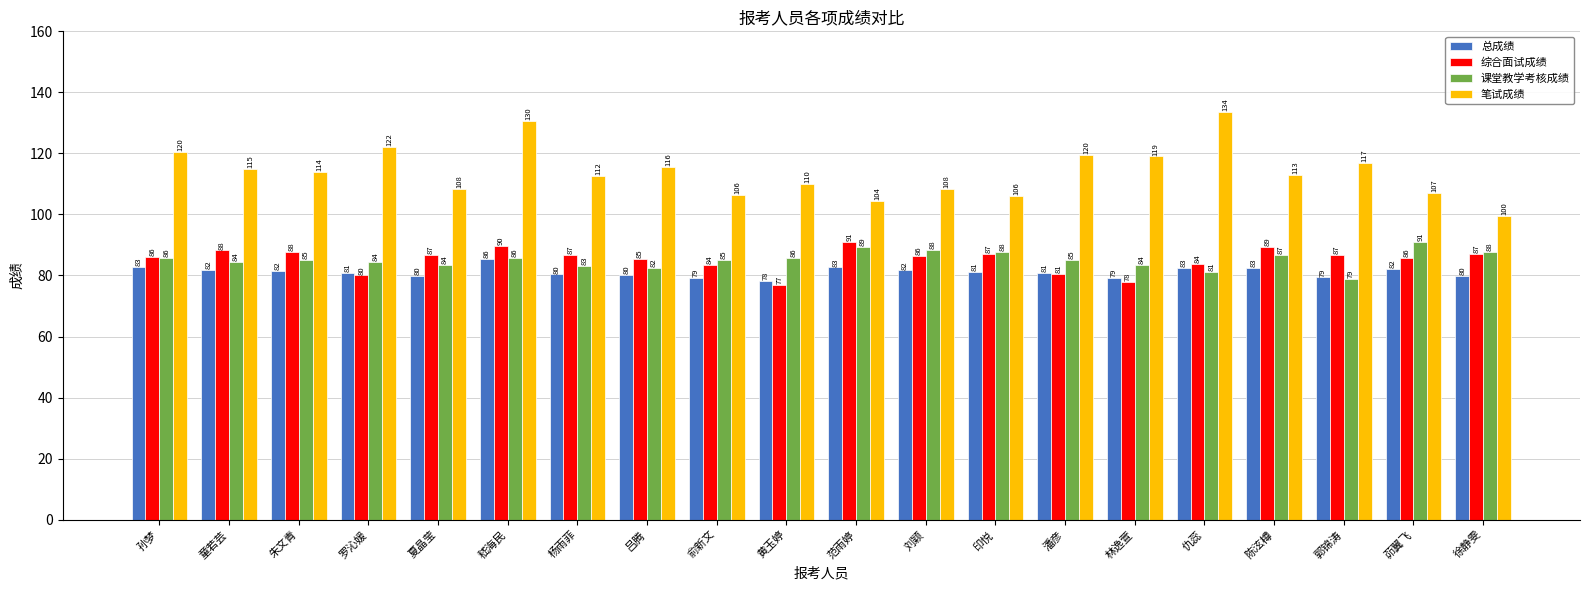

What is the sum of the 笔试成绩 values at 孙梦 and 罗沁媛?

242.5